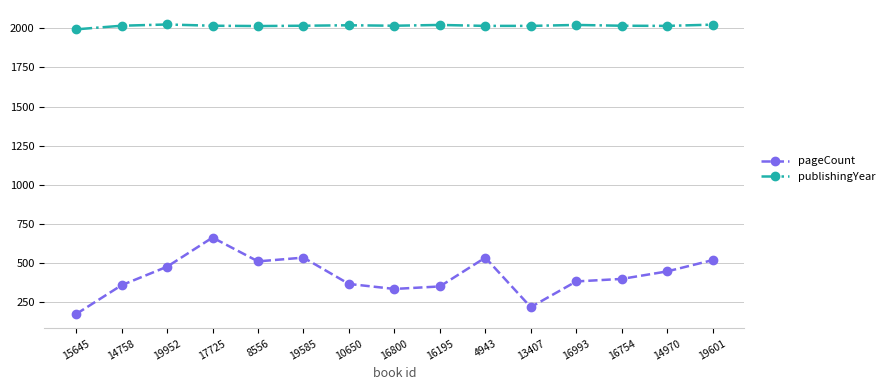

What is the label of the 1st point from the right?

19601